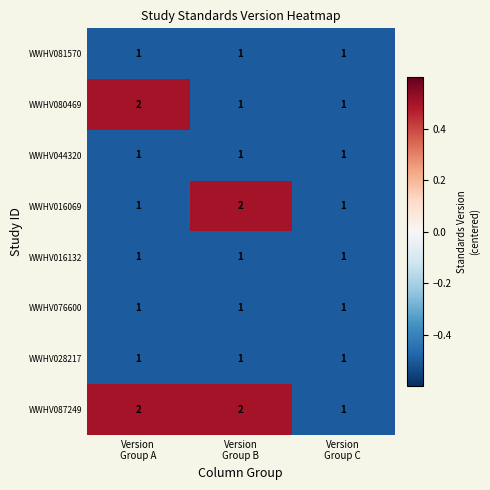

What is the sum of all WWHV016069 values?

4